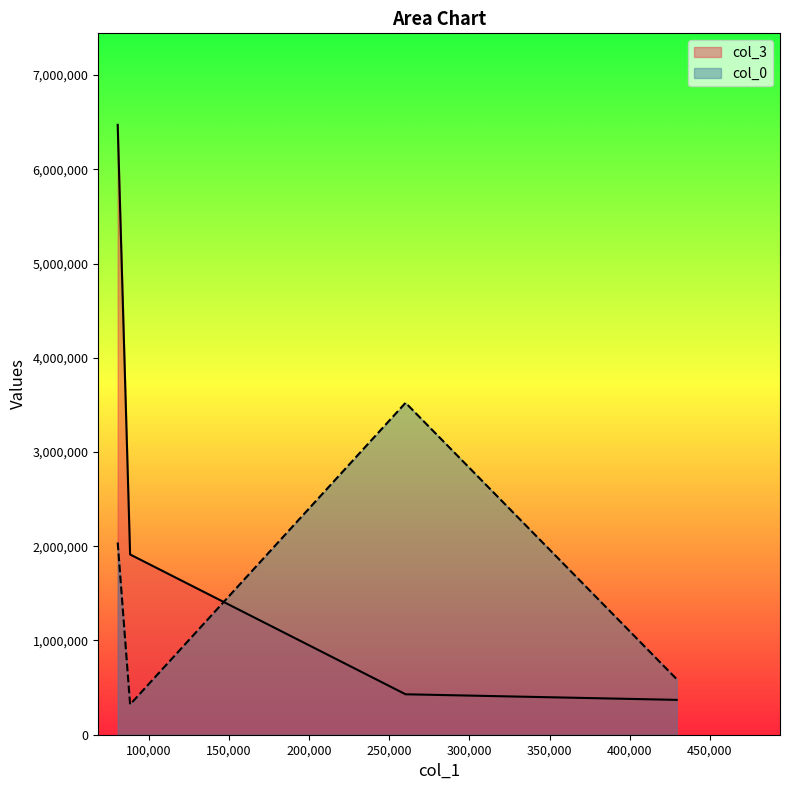

Which series has the widest spread of values?

col_3